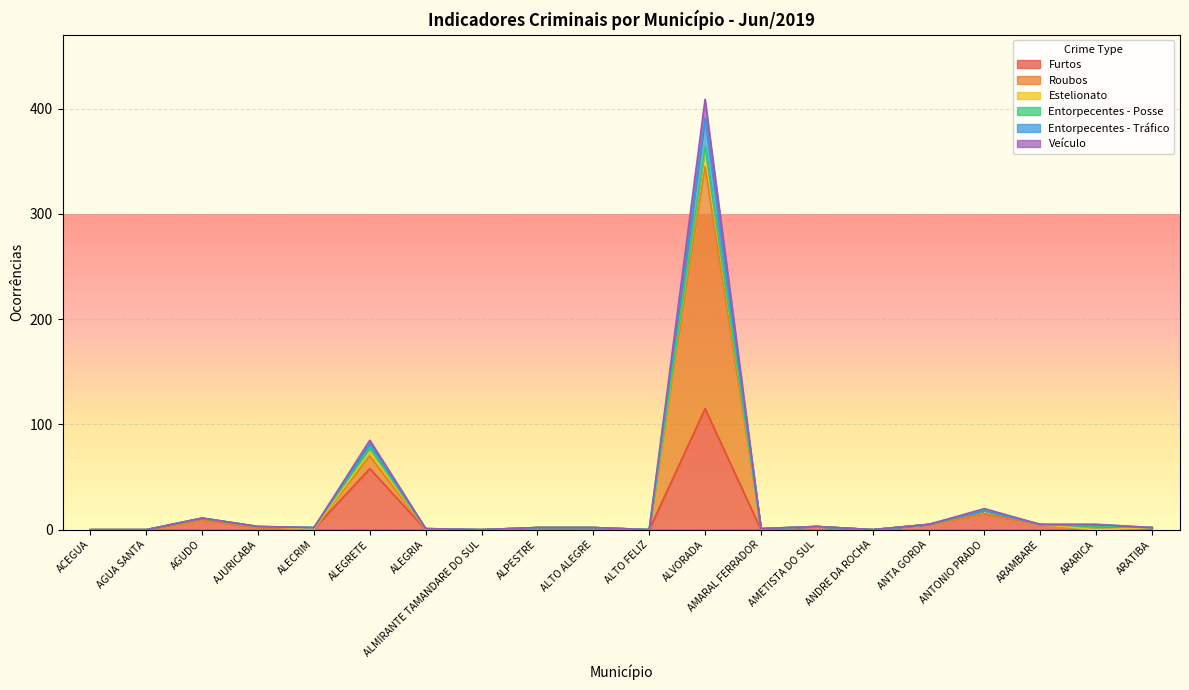

Is it true that Veículo equals -259 at ACEGUA?

False